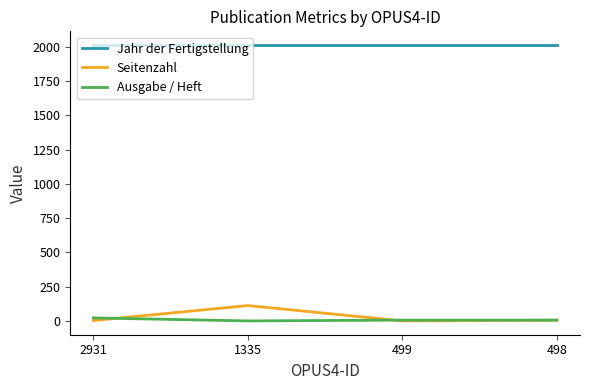

Between which two adjacent categories do Seitenzahl and Ausgabe / Heft first intersect?

2931 and 1335